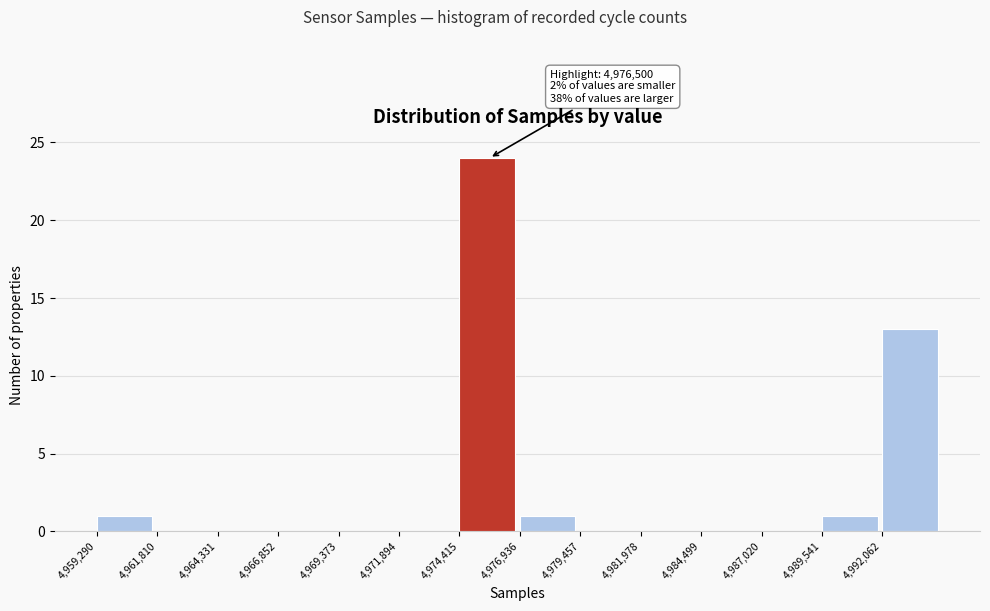

Which range on the x-axis has the tallest bar?

4974500 to 4977000